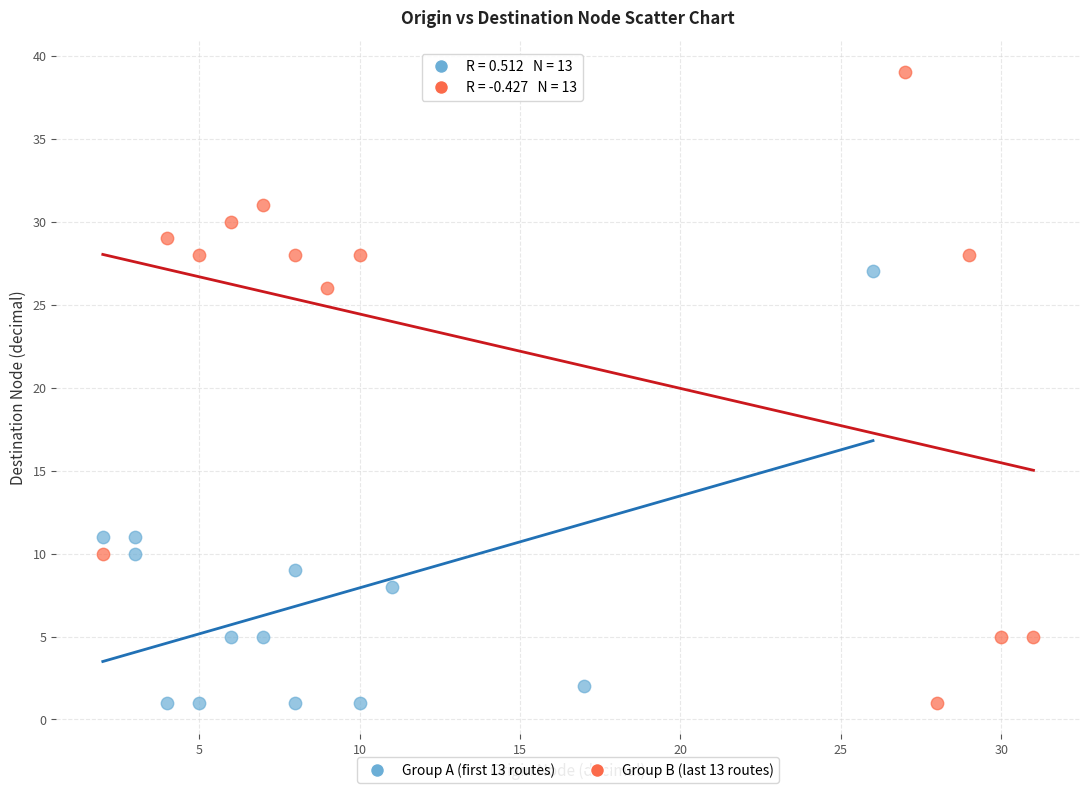

What are all the series names shown in the legend?

Group A (first 13 routes), Group B (last 13 routes)